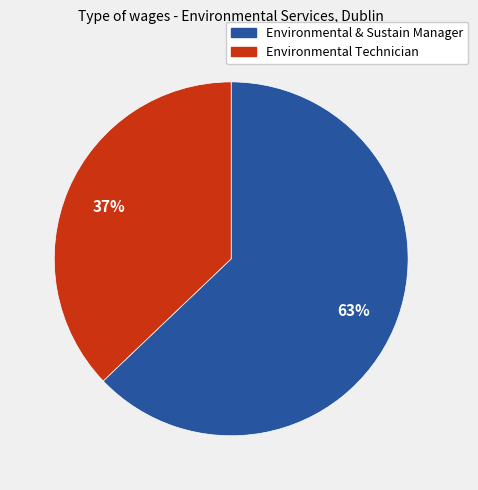

Which has a higher value, Environmental & Sustain Manager or Environmental Technician?

Environmental & Sustain Manager